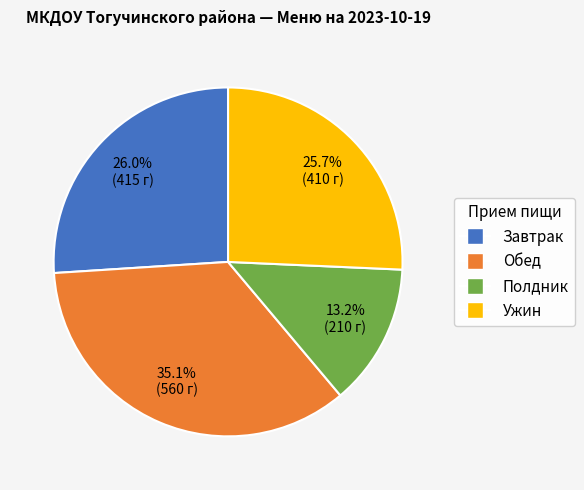

How many slices are in this pie chart?

4